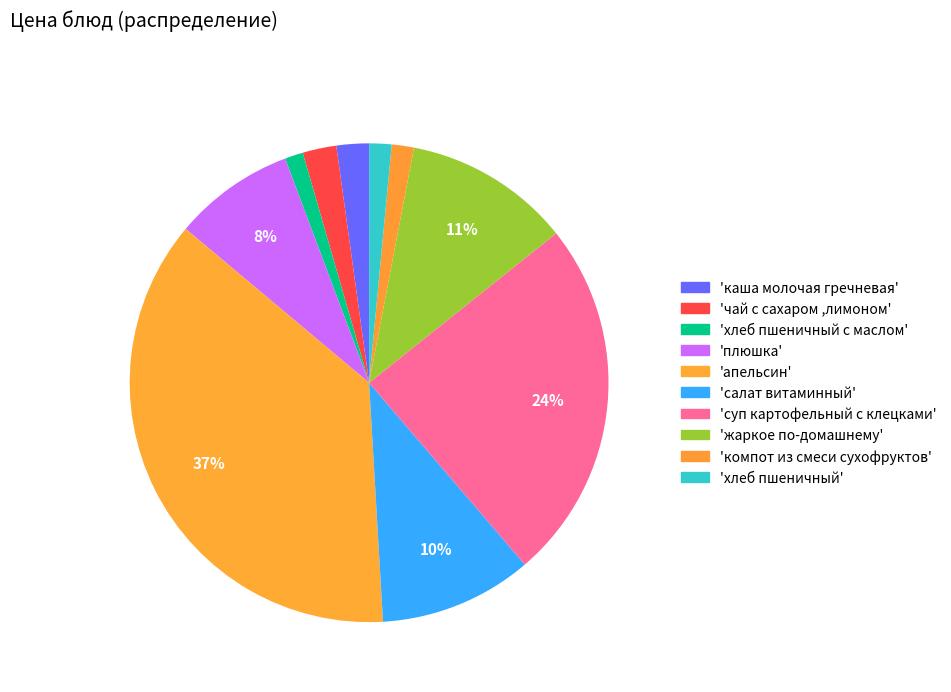

How many segments does this pie chart have?

10